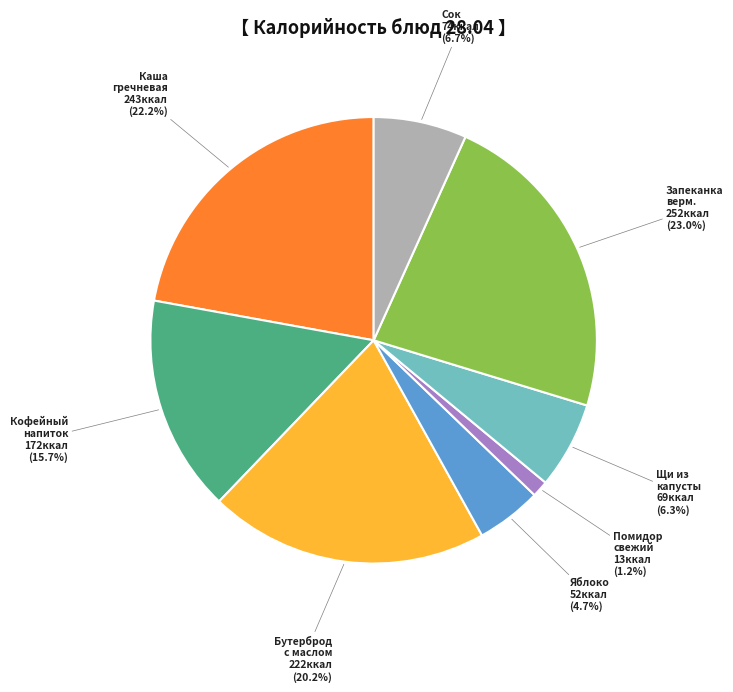

Is there a majority slice in this chart?

No